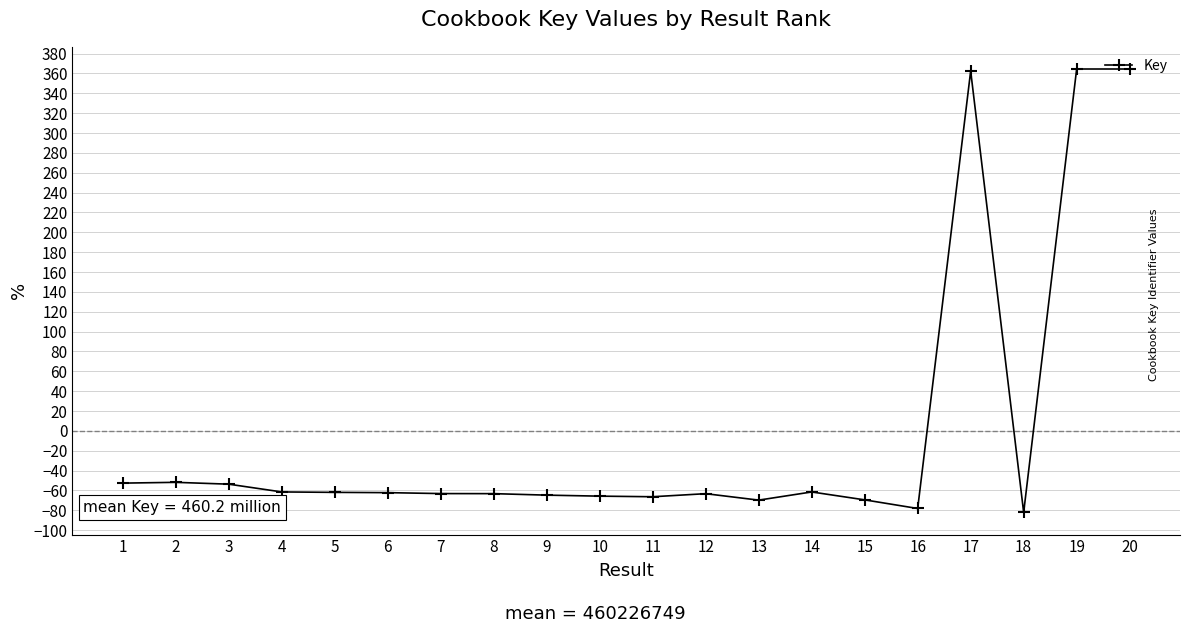

How many distinct data groups are displayed?

1